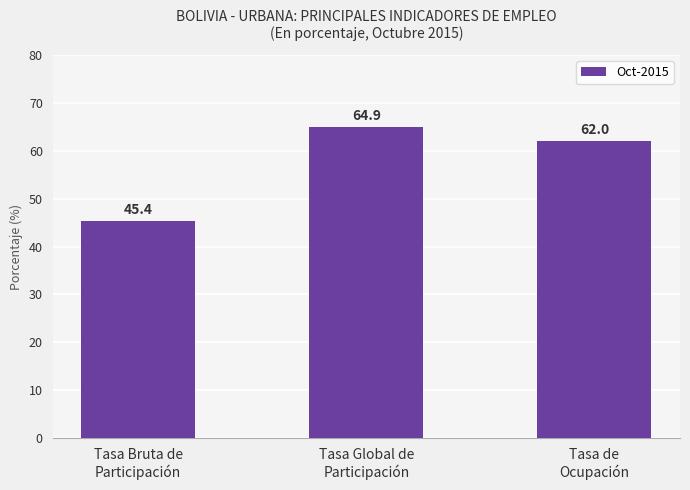

Rank the categories by value from lowest to highest.

Tasa Bruta de
Participación, Tasa de
Ocupación, Tasa Global de
Participación